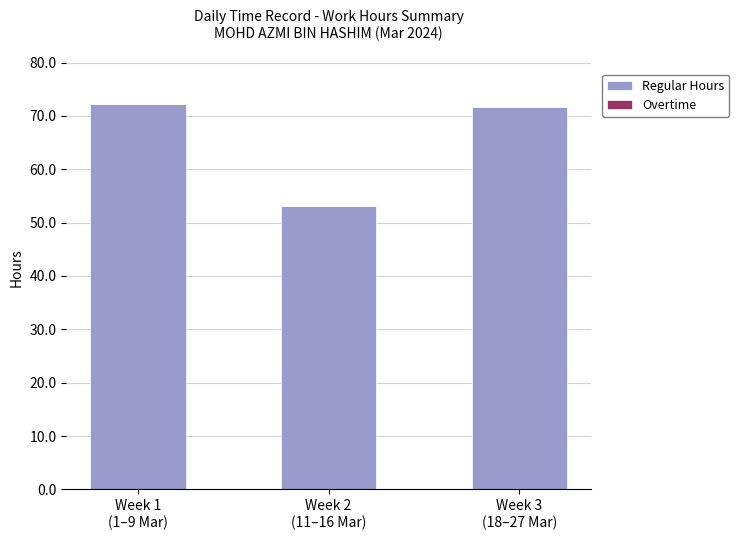

Reading left to right, what are all the values shown in this chart?

72.2	53.1	71.6